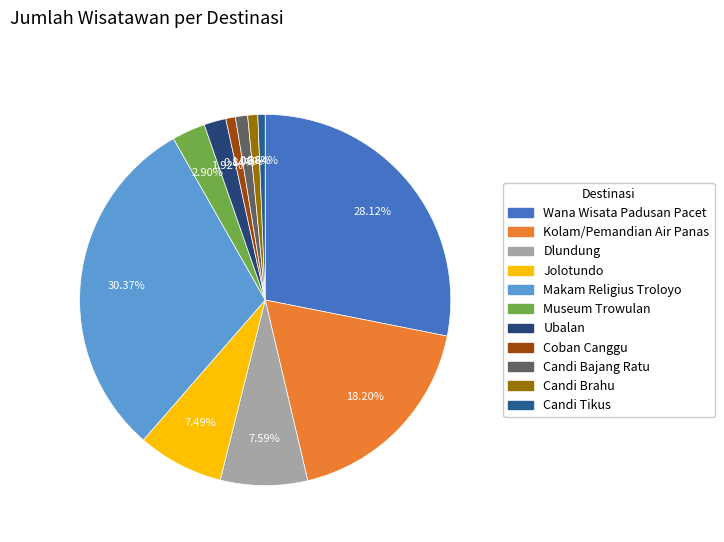

How many segments does this pie chart have?

11